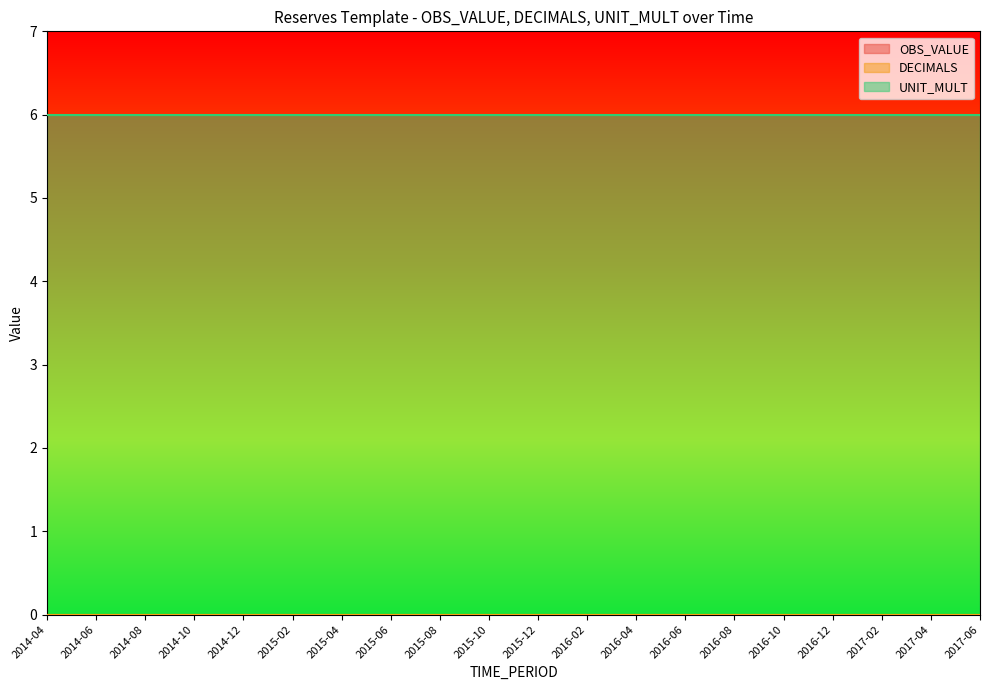

True or false: UNIT_MULT and DECIMALS intersect in this chart.

False